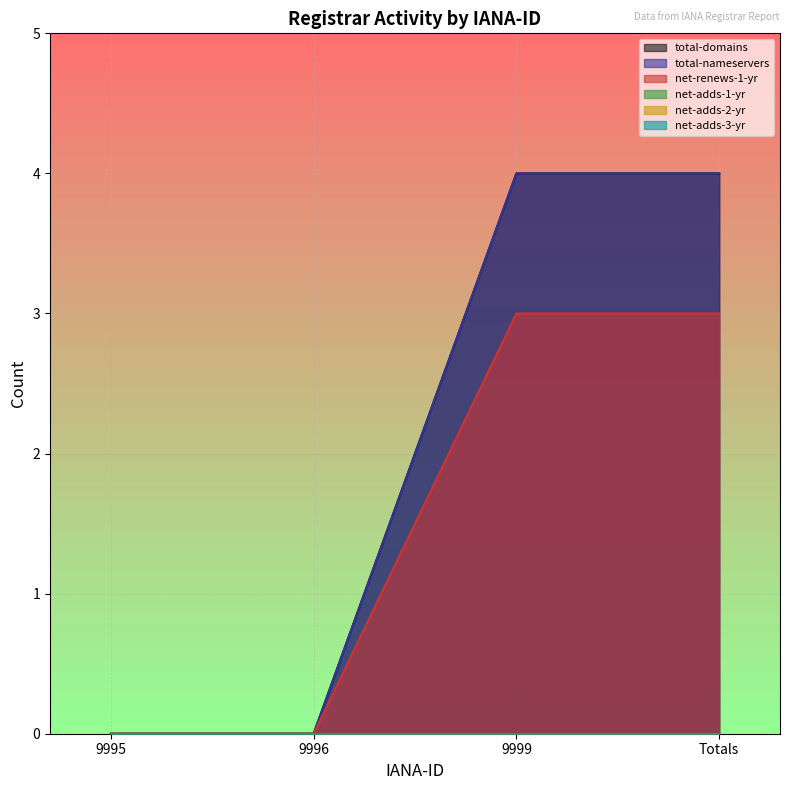

Reading right to left, what are all the values shown in this chart?

total-domains: Totals=4	9999=4	9996=0	9995=0
total-nameservers: Totals=4	9999=4	9996=0	9995=0
net-renews-1-yr: Totals=3	9999=3	9996=0	9995=0